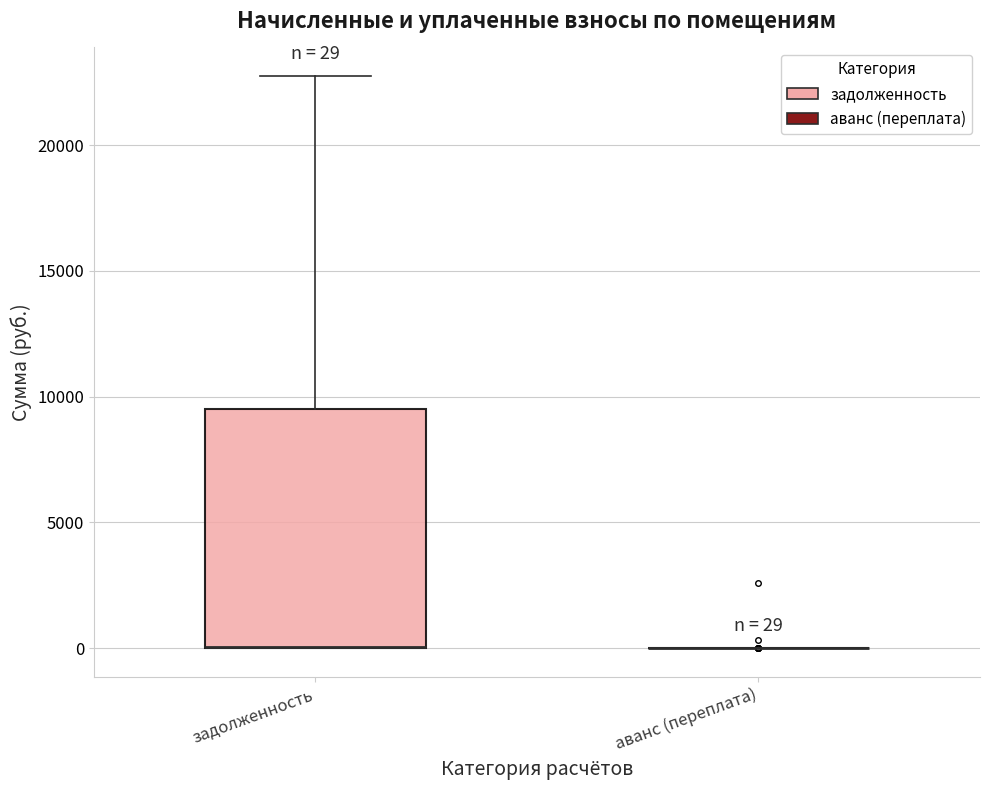

Which box is the tallest, from its lower edge to its upper edge?

задолженность